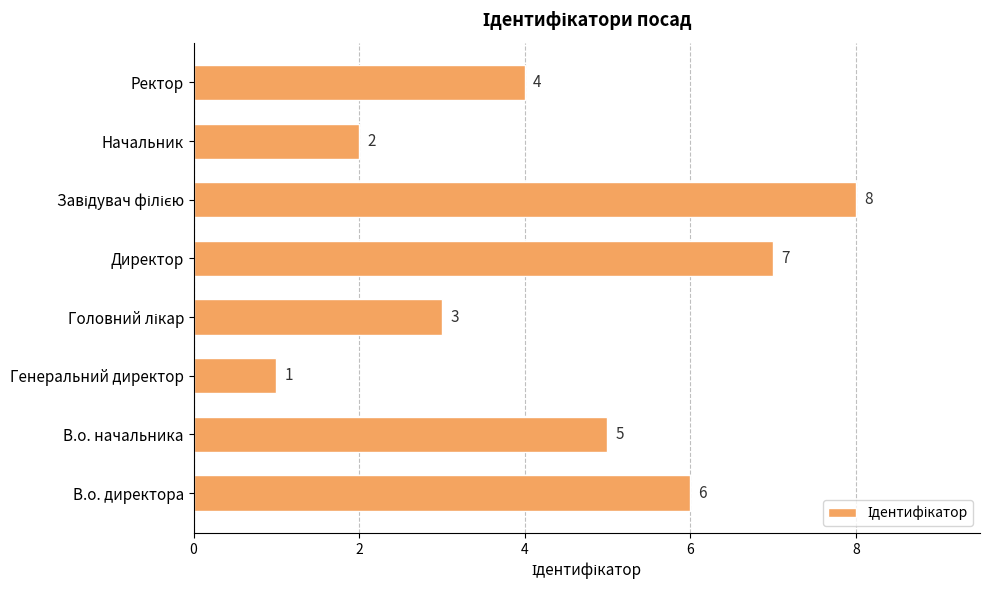

Where is the data nearest to the value 4?

Ректор